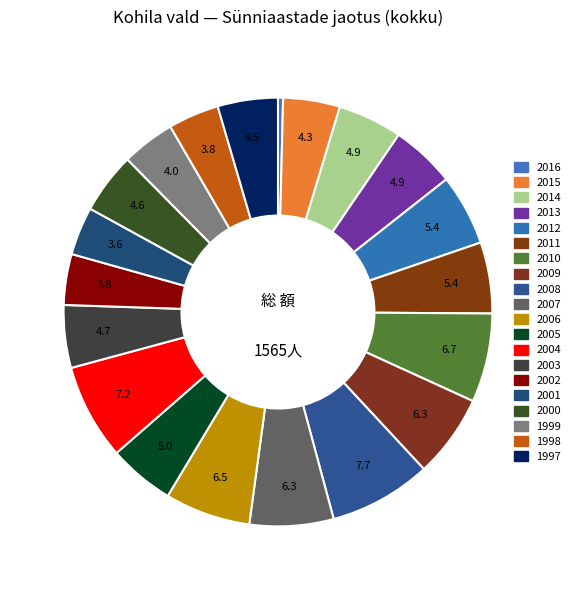

How many segments does this pie chart have?

20